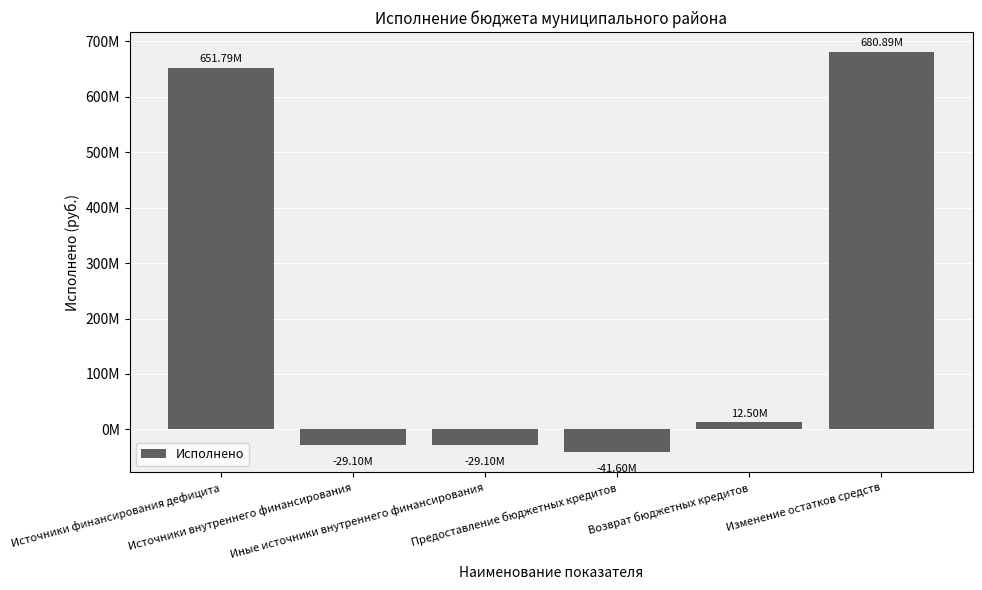

What is the label of the 5th bar from the left?

Возврат бюджетных кредитов